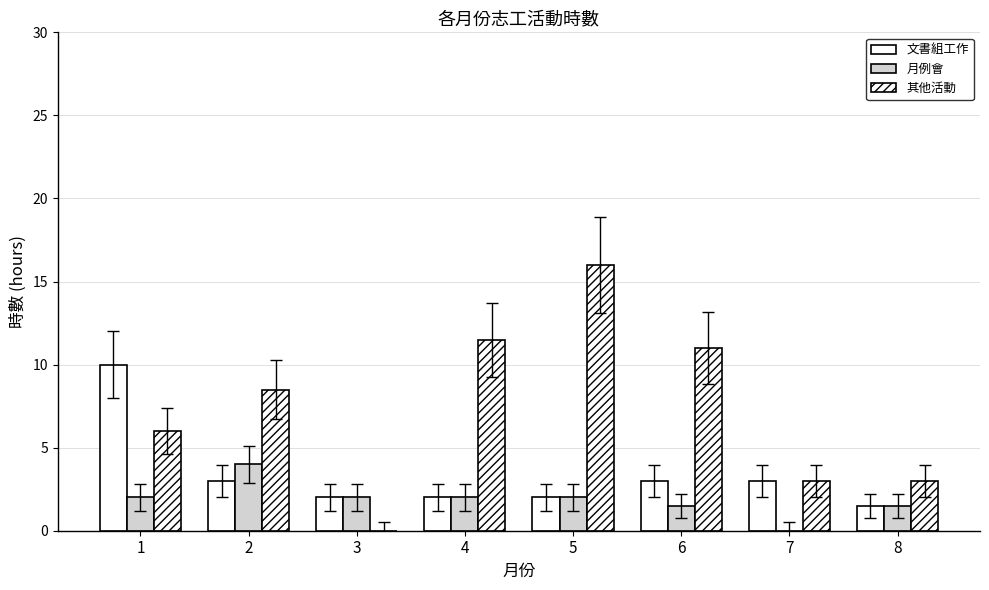

How many categories are shown in the chart?

8